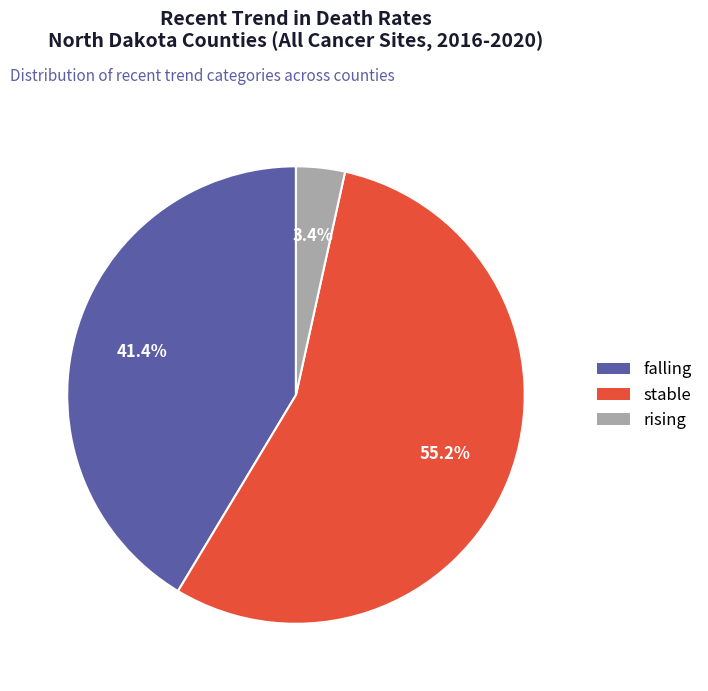

To the nearest percent, what is the combined percentage of stable and falling?

97%